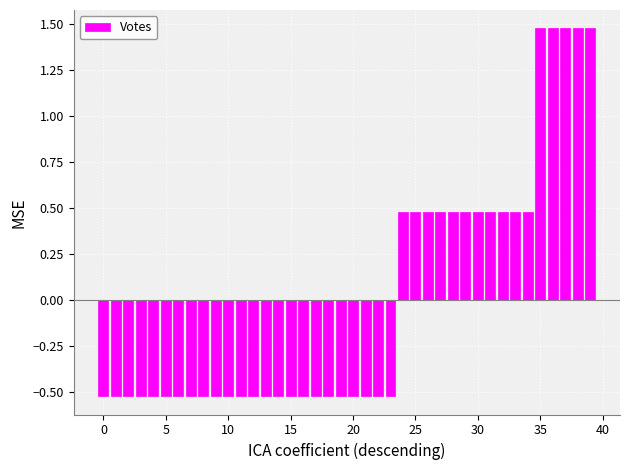

What is the difference between the maximum and minimum values?

2.0